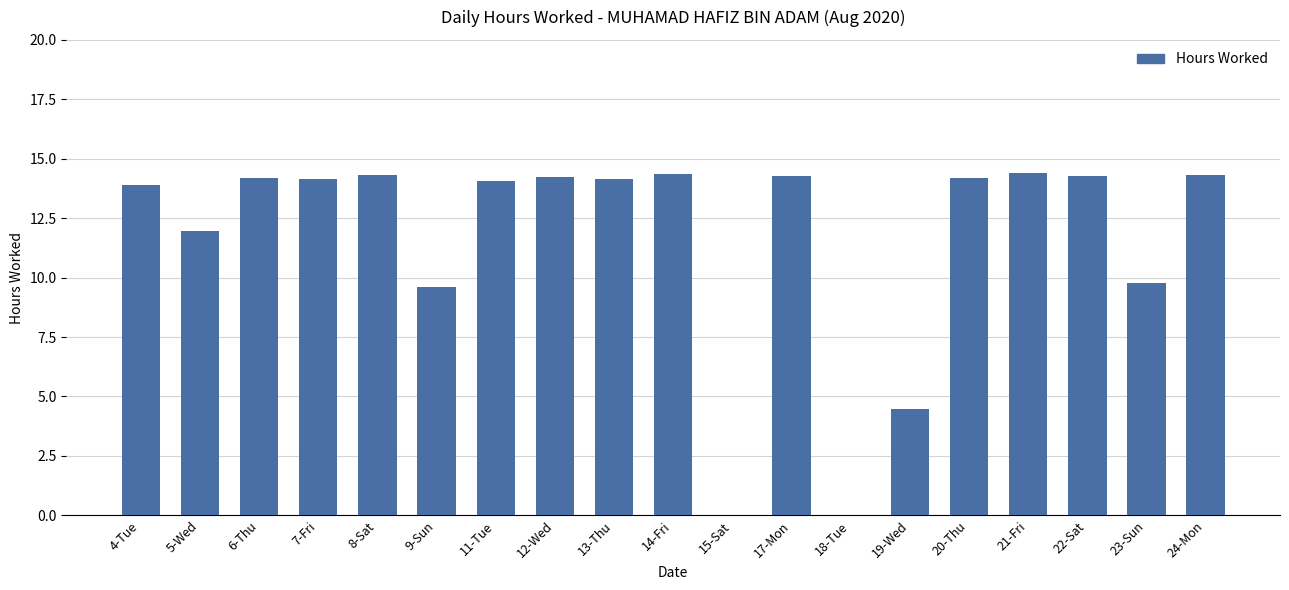

What is the change in value from 4-Tue to 21-Fri?

+0.5